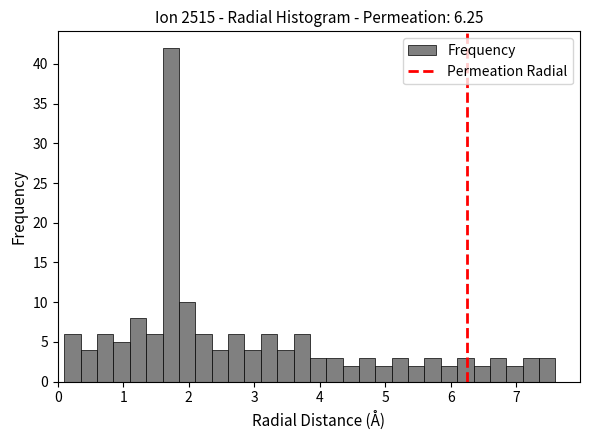

Around what value on the x-axis is the tallest bar? Give the approximate position of its centre, as read against the axis.

1.7